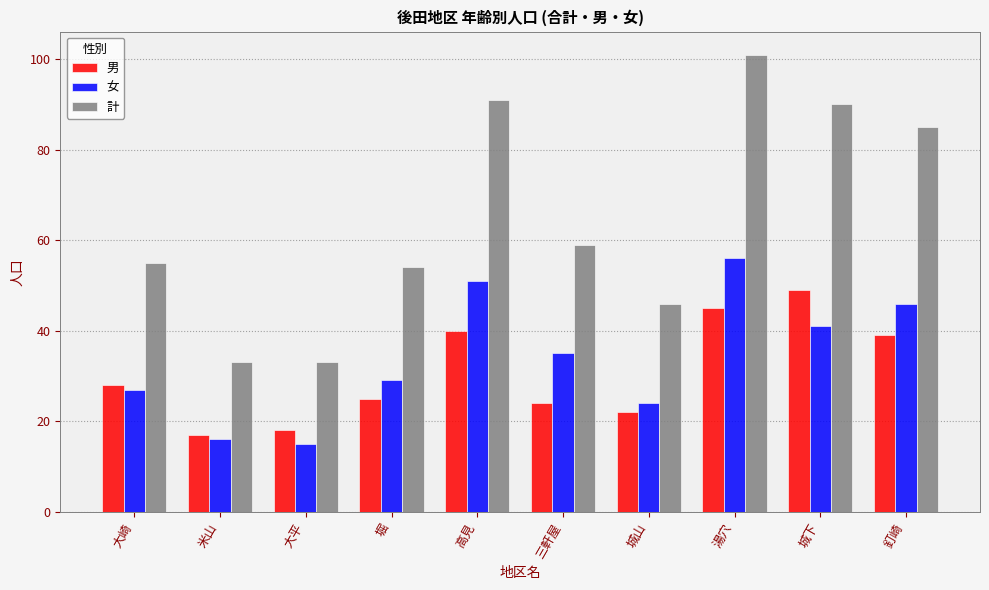

True or false: 男 has a value of 17 at 米山.

True